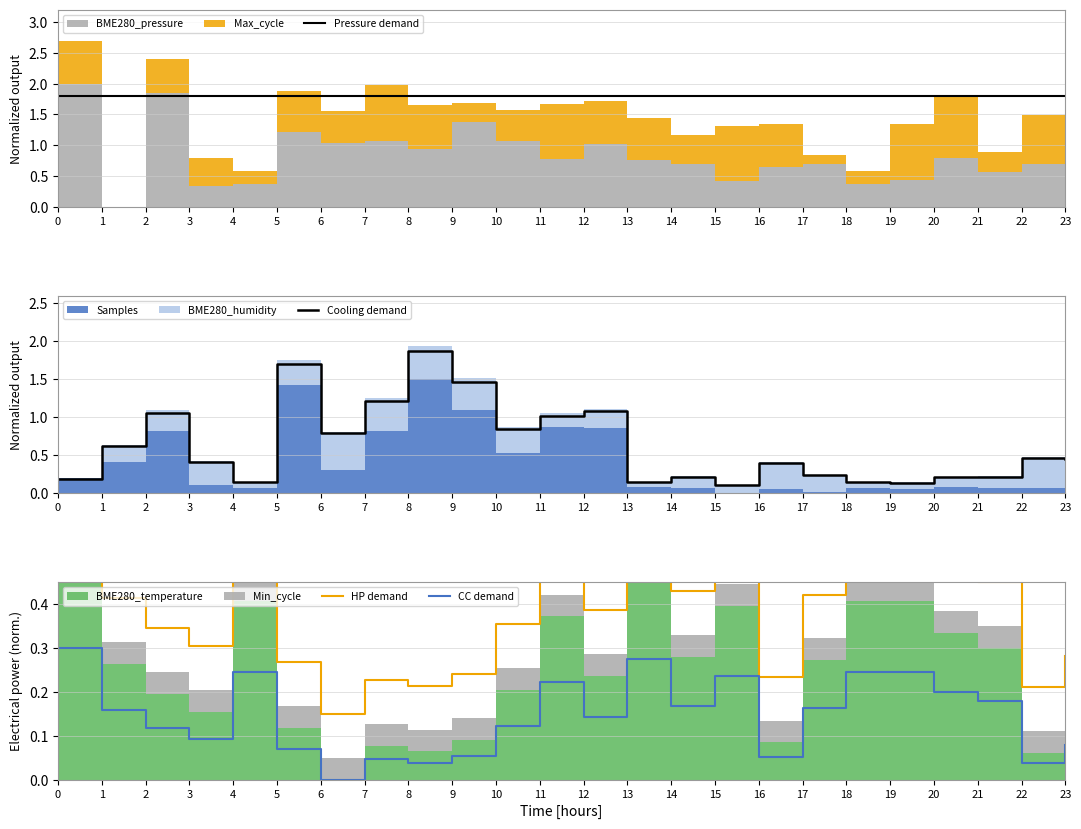

Reading left to right, list all the values displayed in this chart.

Pressure demand: 1.8	1.8	1.8	1.8	1.8	1.8	1.8	1.8	1.8	1.8	1.8	1.8	1.8	1.8	1.8	1.8	1.8	1.8	1.8	1.8	1.8	1.8	1.8	1.8
Cooling demand: 0.2	0.6	1.1	0.4	0.1	1.7	0.8	1.2	1.9	1.5	0.8	1.0	1.1	0.1	0.2	0.1	0.4	0.2	0.1	0.1	0.2	0.2	0.5	0.5
HP demand: 0.7	0.4	0.3	0.3	0.6	0.3	0.1	0.2	0.2	0.2	0.4	0.5	0.4	0.6	0.4	0.5	0.2	0.4	0.6	0.6	0.5	0.4	0.2	0.3
CC demand: 0.3	0.2	0.1	0.1	0.2	0.1	0.0	0.0	0.0	0.1	0.1	0.2	0.1	0.3	0.2	0.2	0.1	0.2	0.2	0.2	0.2	0.2	0.0	0.1